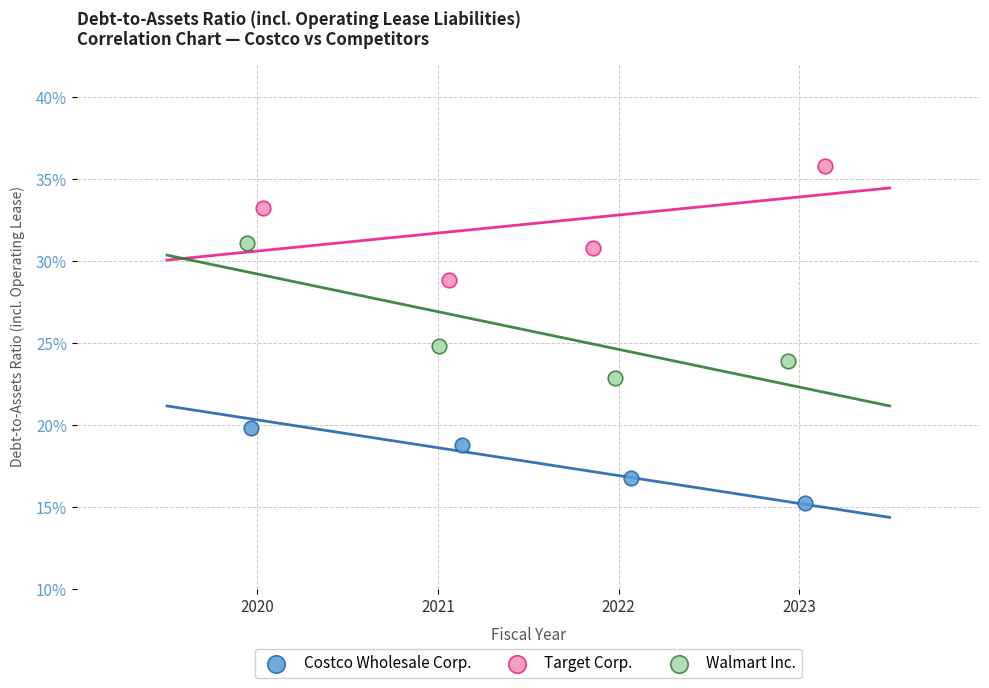

What are all the series names shown in the legend?

Costco Wholesale Corp., Target Corp., Walmart Inc.